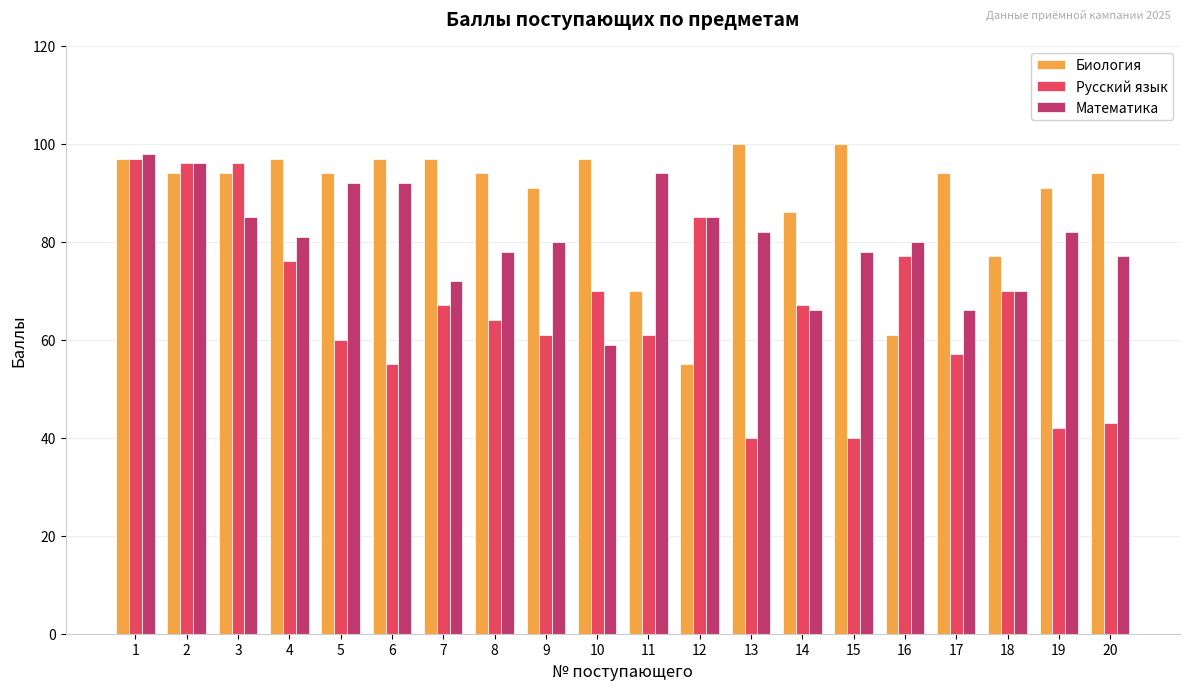

What is the approximate value of Математика at 16, to the nearest 5?

80